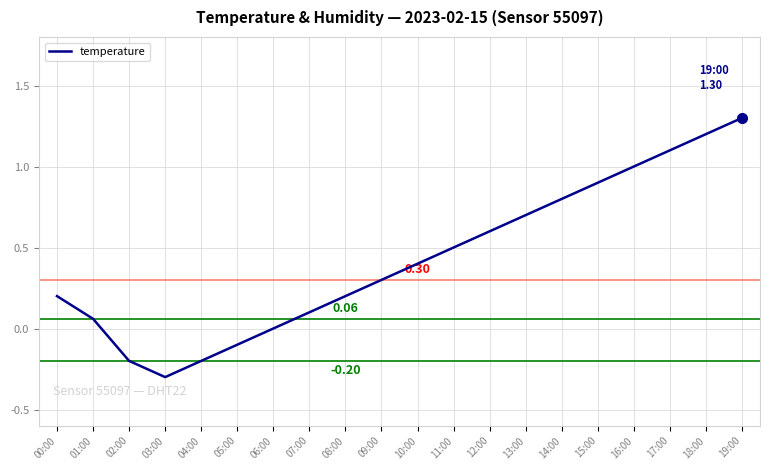

What is the difference between the values at 18:00 and 14:00?

0.4